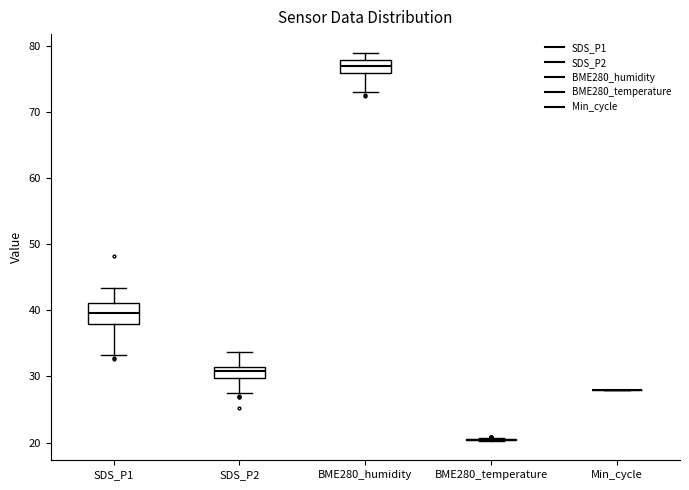

Comparing the boxes themselves (not the whiskers), which one is the tallest?

SDS_P1